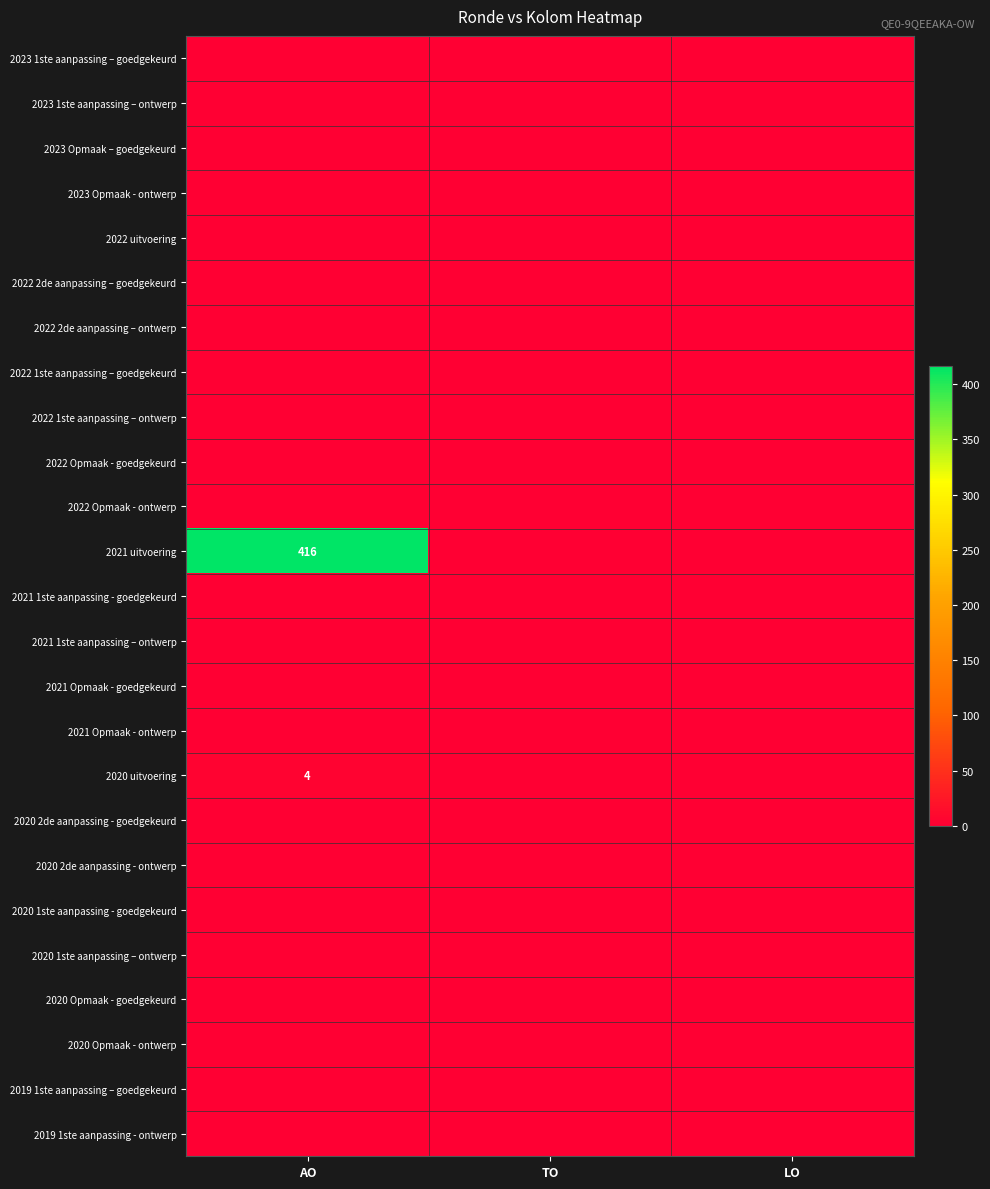

What is the spread (max minus min) of values at AO?

416